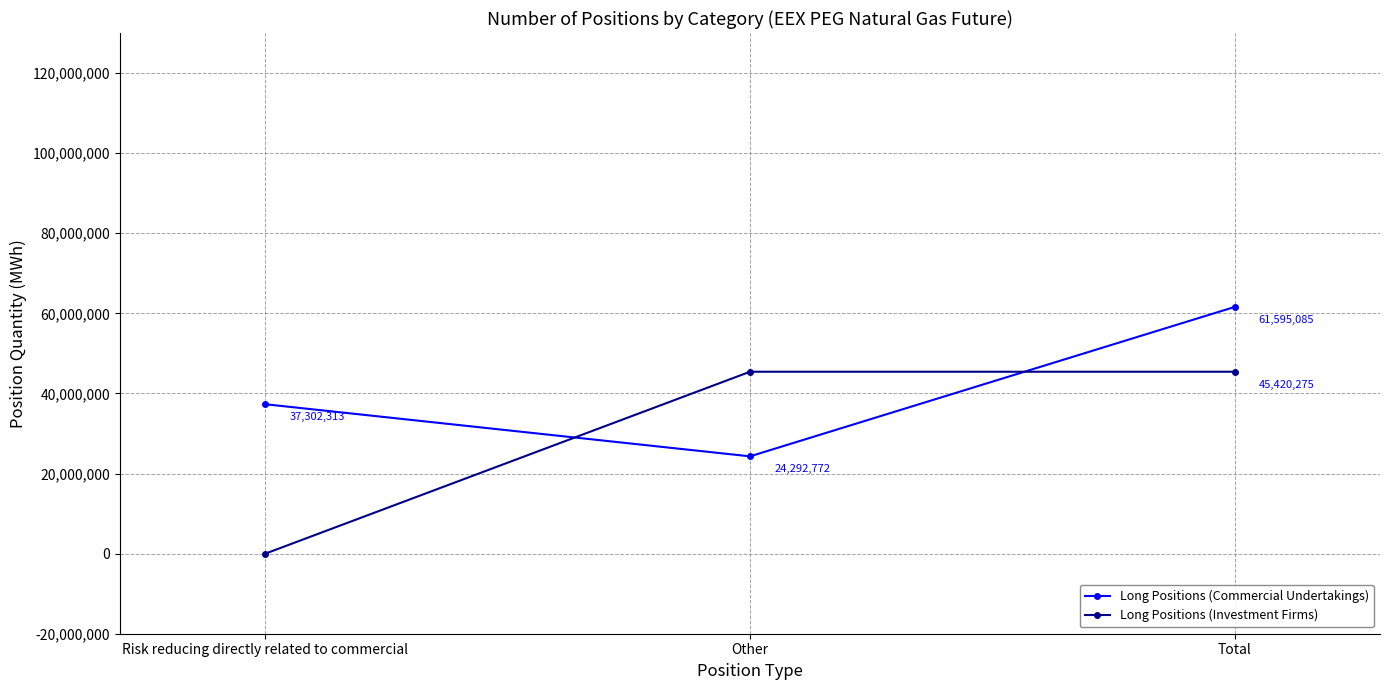

Which series has the widest spread of values?

Long Positions (Investment Firms)